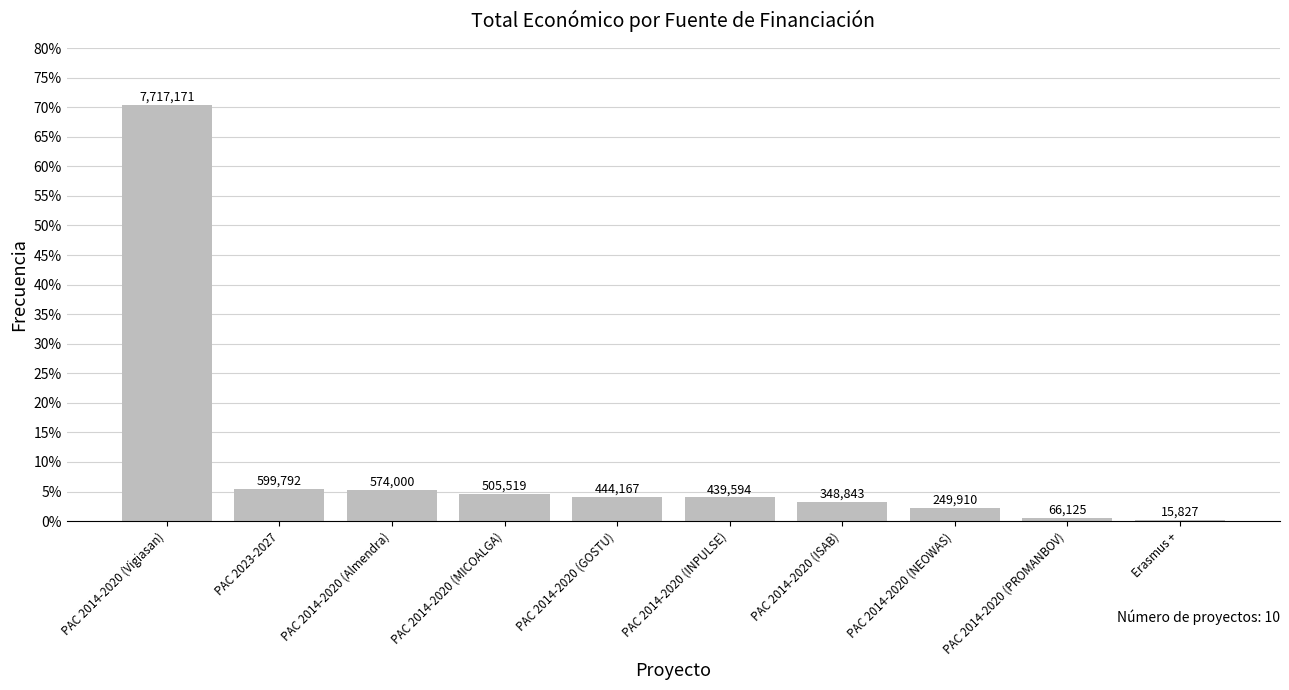

What is the sum of all values?

1.0